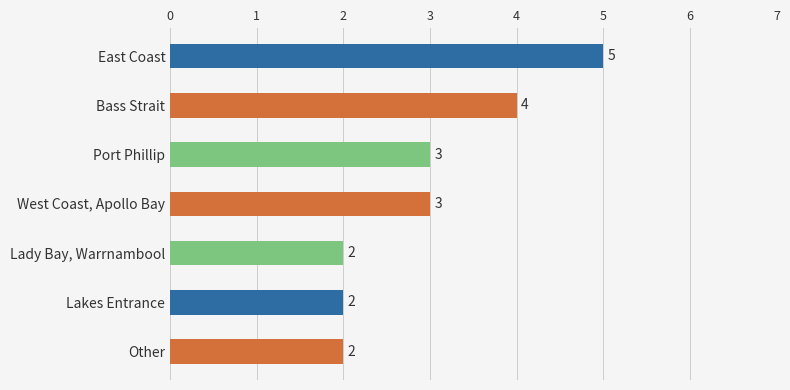

What is the difference between the second highest and second lowest values?

2